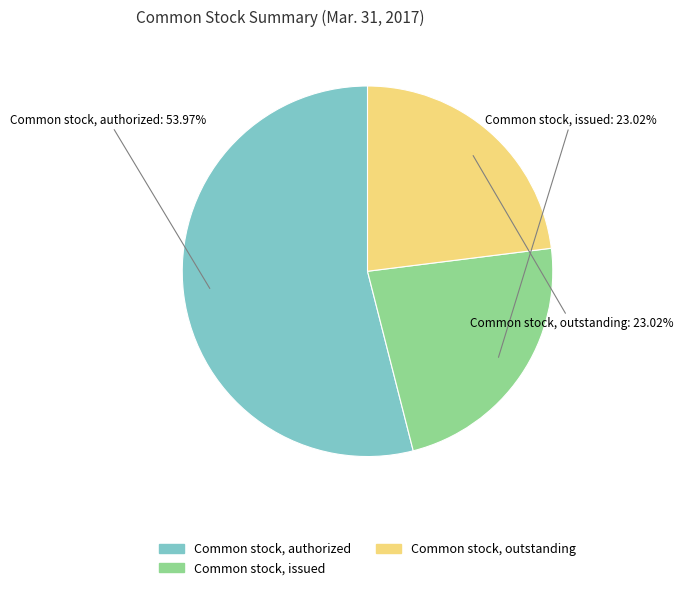

Does any single category account for the majority?

Yes